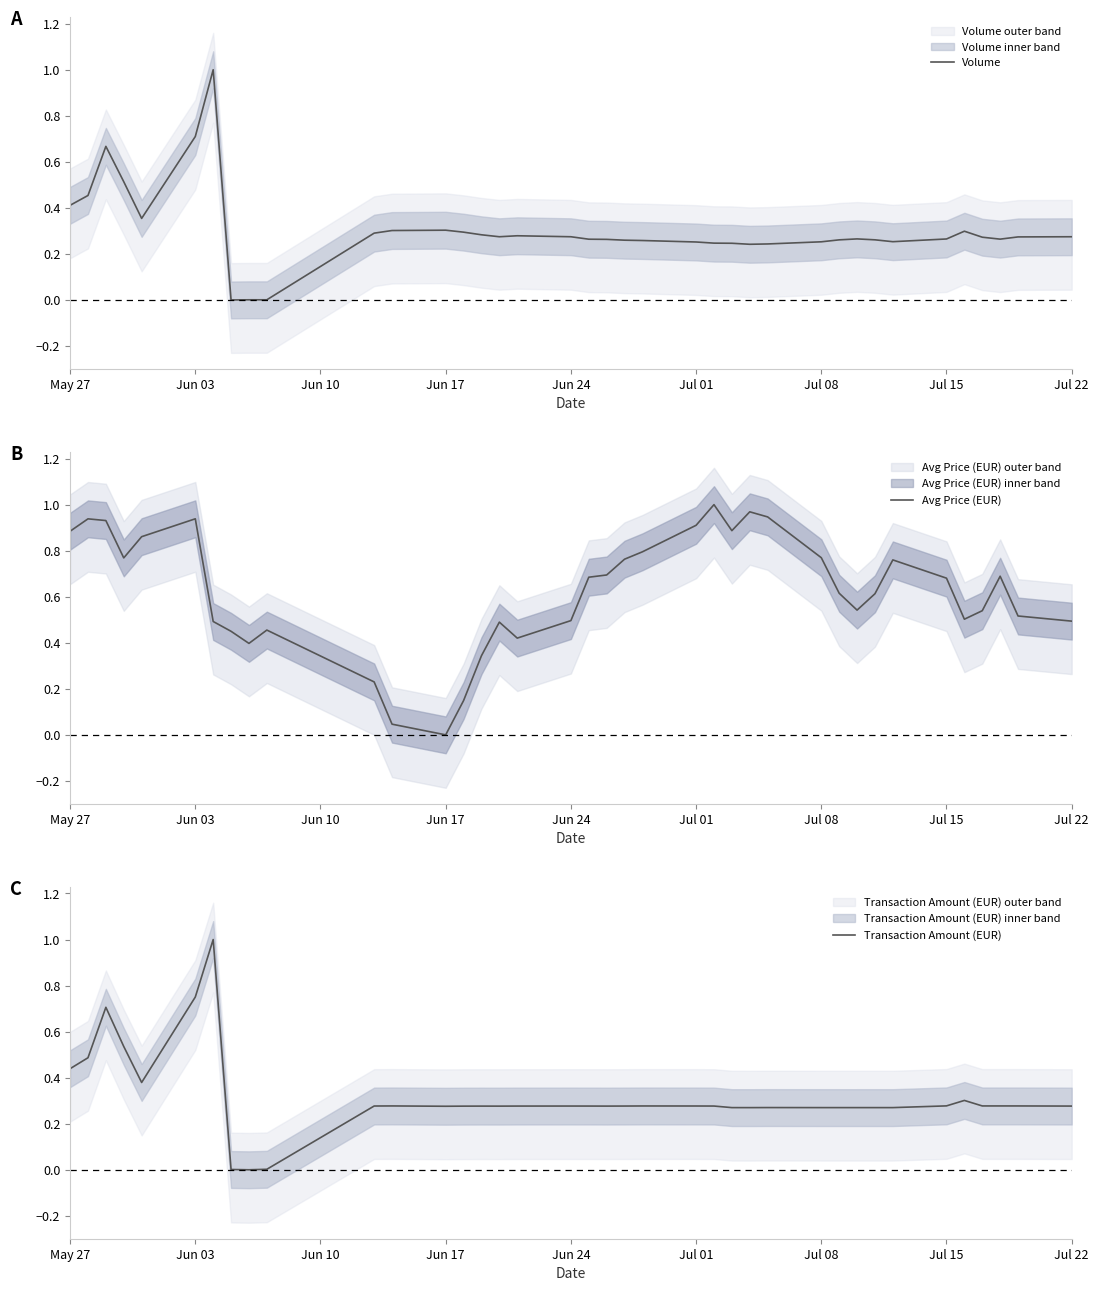

What is the highest value of the Volume series?

1.0